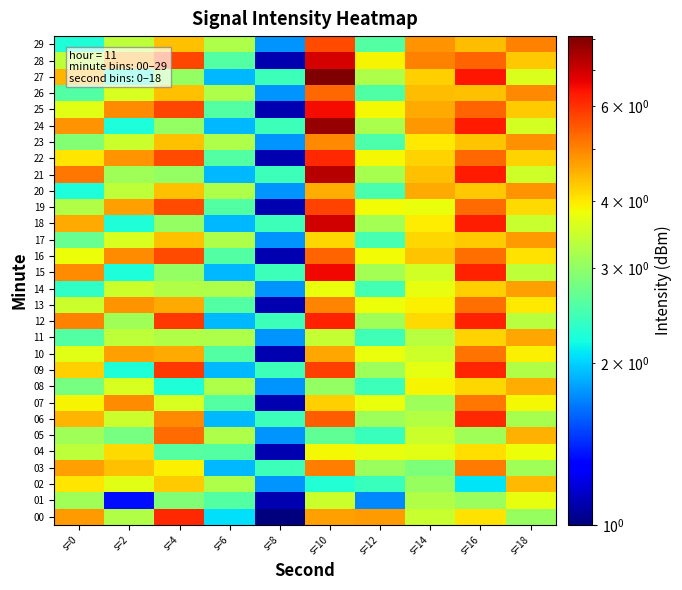

Rank the series at s=8 from highest to lowest value.

27, 24, 21, 18, 15, 12, 09, 06, 03, 29, 26, 23, 20, 17, 14, 11, 08, 05, 02, 28, 25, 22, 19, 16, 13, 10, 07, 04, 01, 00